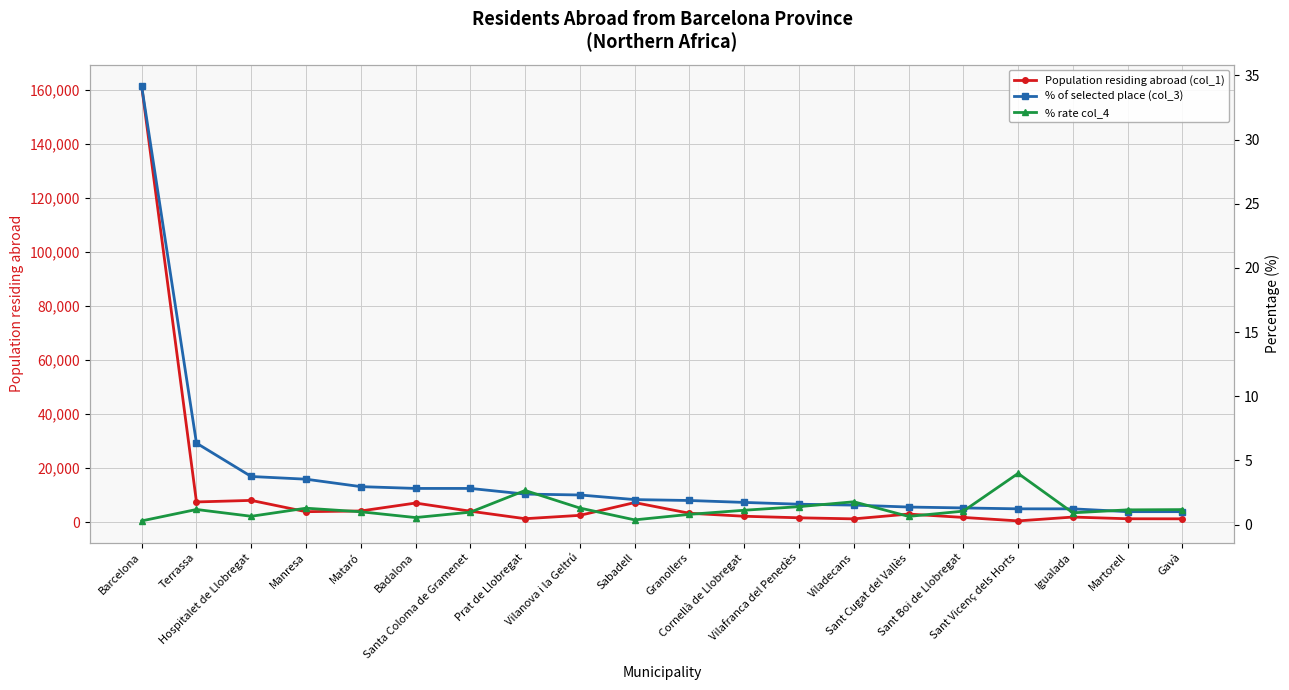

What is the maximum value shown in the chart?

161310.0